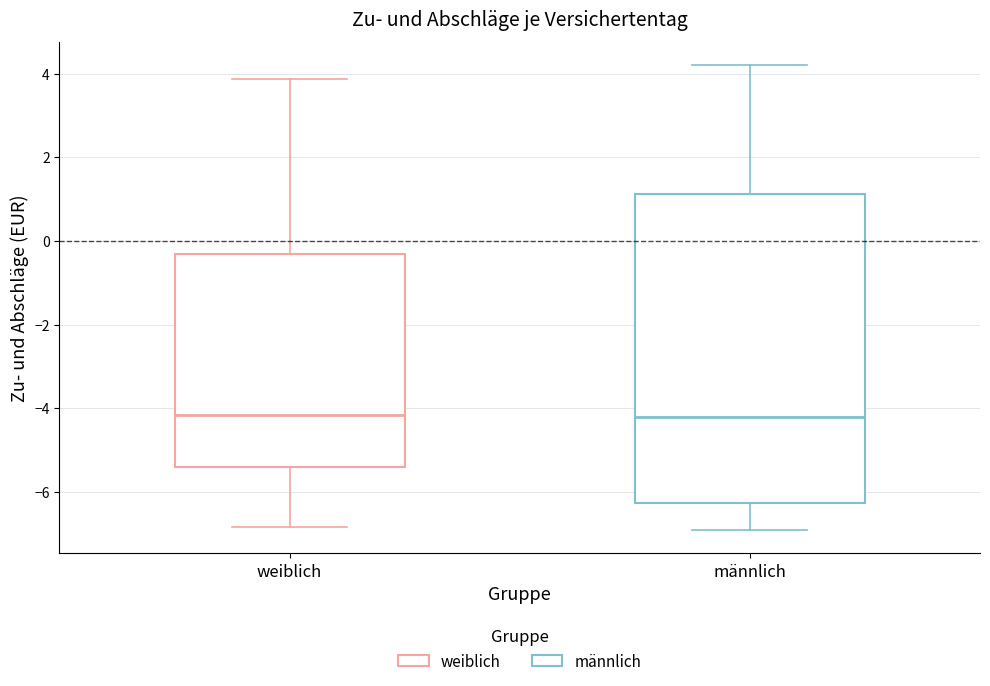

Reading left to right, transcribe this box plot: for each box, give where its median line is, the range the box spans, and where its two whiskers end, as read against the y-axis. The values are not printed on the chart, so give them approximately, as read against the axis.

weiblich: median -4.2, box -5.4 to -0.4, whiskers -6.8 to 3.8
männlich: median -4.2, box -6.2 to 1.2, whiskers -7.0 to 4.2